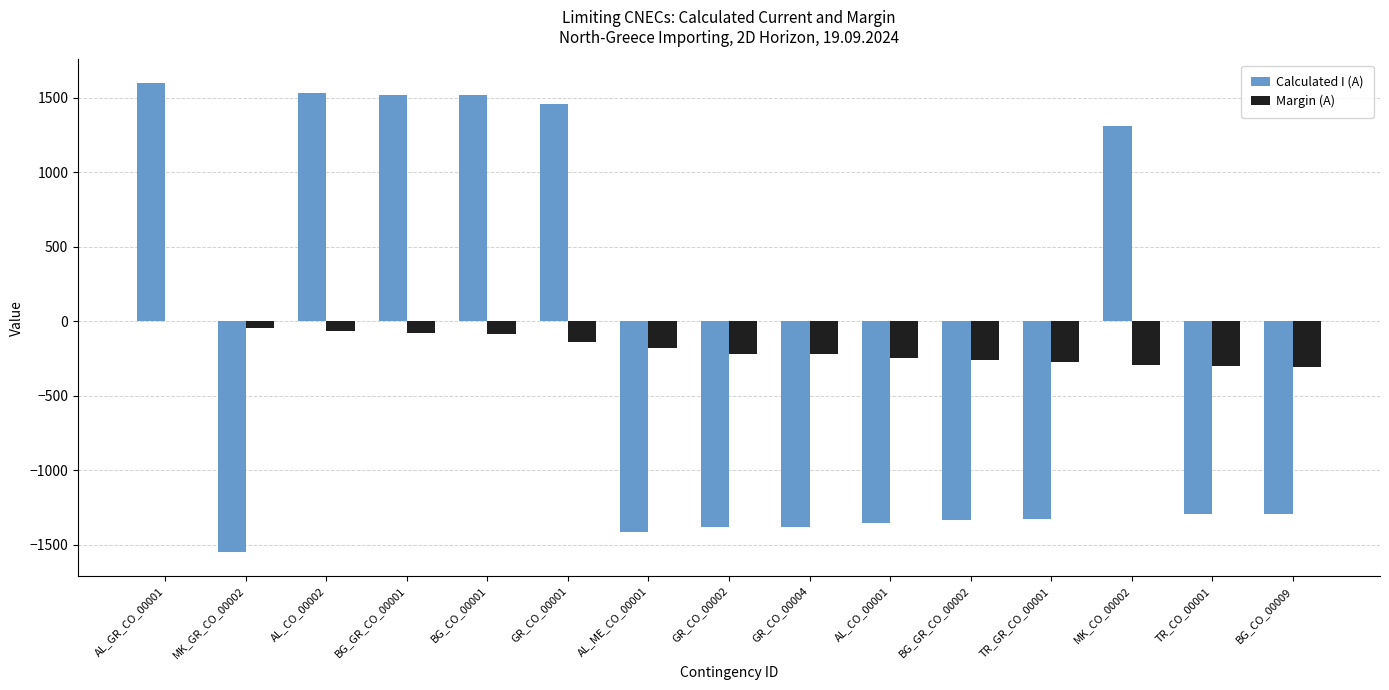

What is the total value across all series at GR_CO_00004?

-1600